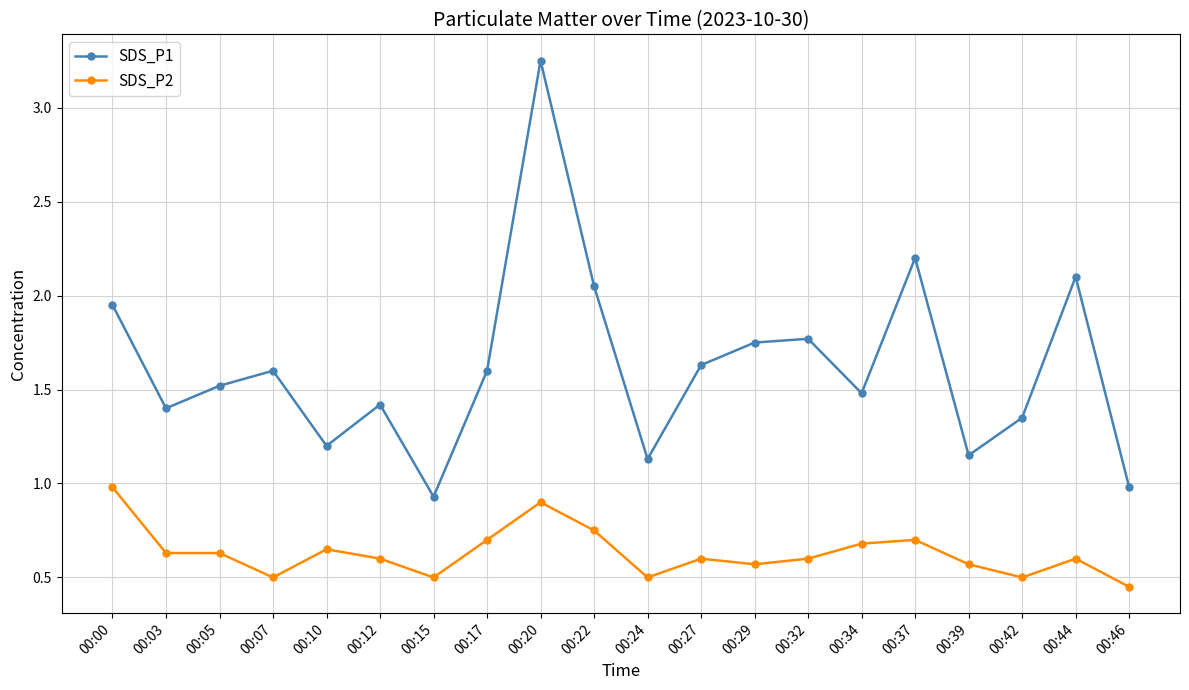

Between 00:20 and 00:46, which series saw the biggest shift?

SDS_P1